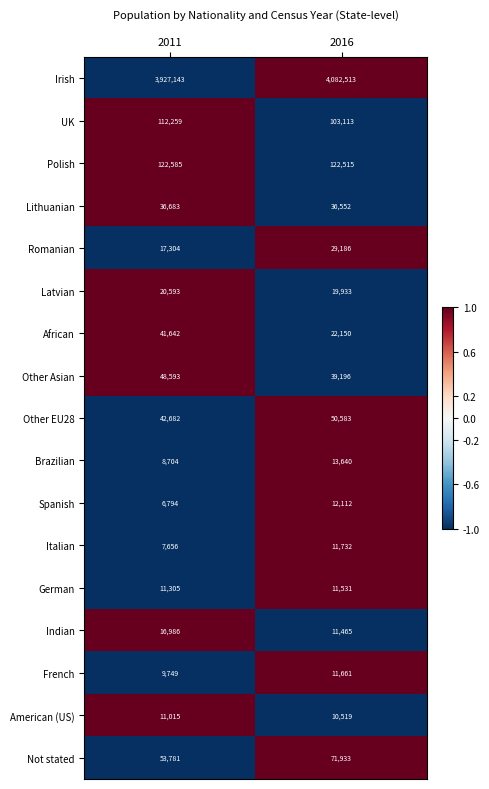

At which label does Polish reach its peak?

2011